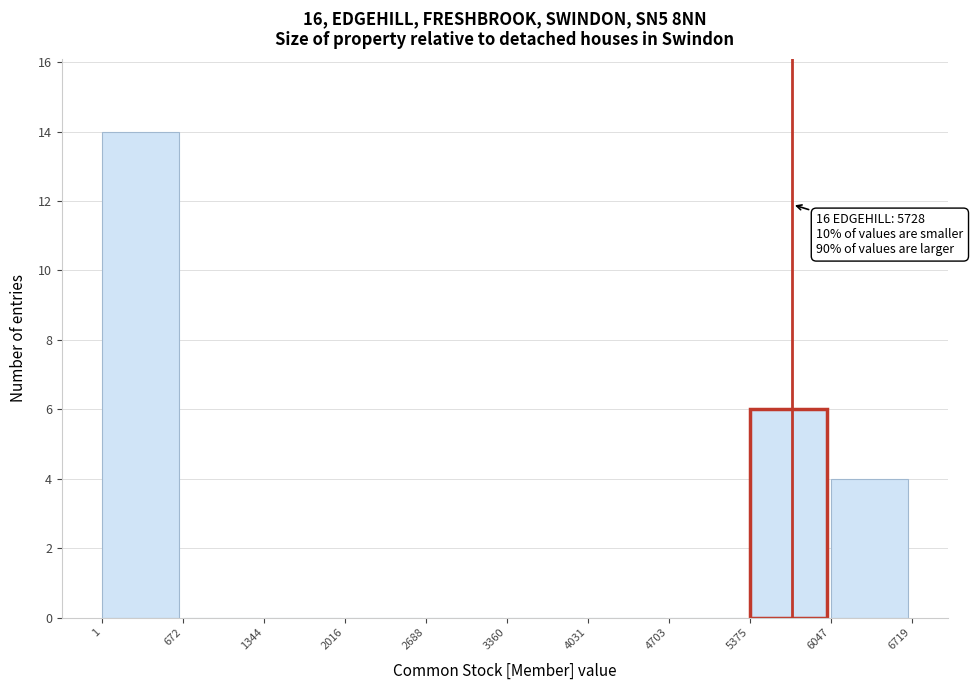

Over which range of the x-axis is the bar tallest?

1 to 672